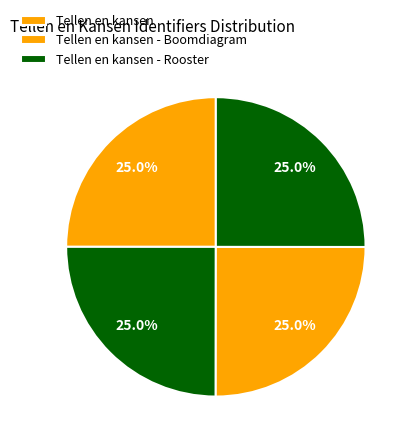

Which category has the biggest portion of the pie?

Tellen en kansen - Rooster